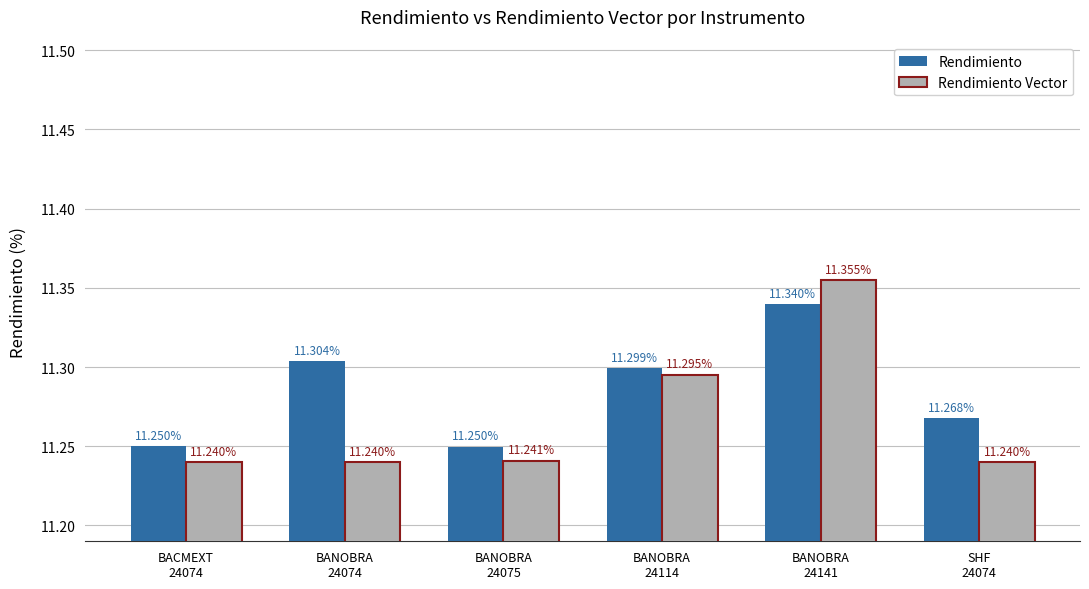

What is the average value of the Rendimiento series?

11.3